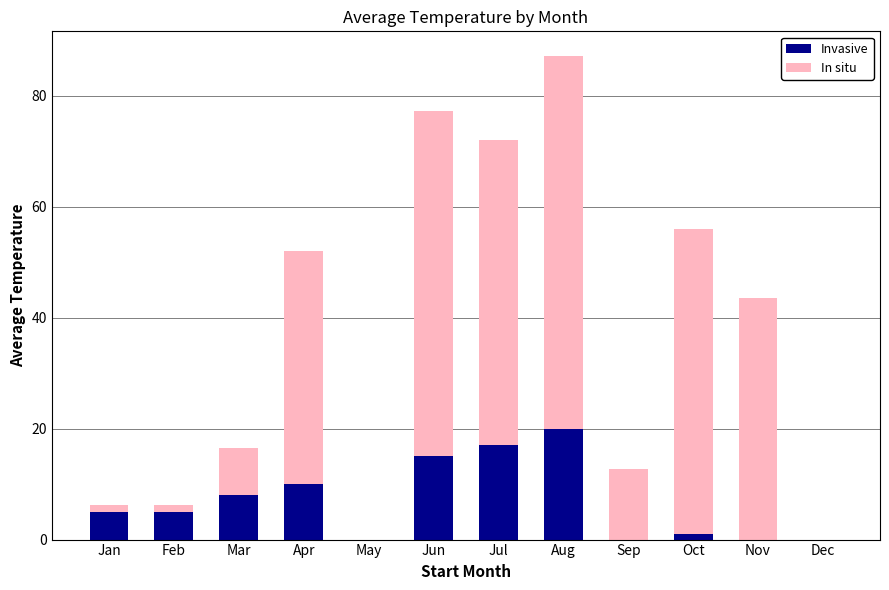

What is the total value across all series at Jul?

72.0